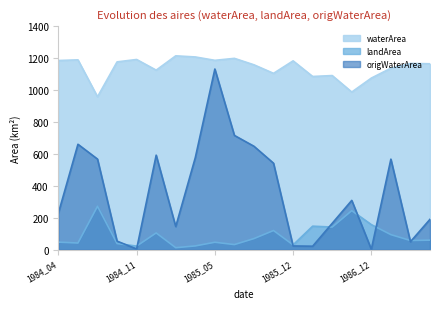

Does the chart display data point markers on the line(s)?

No